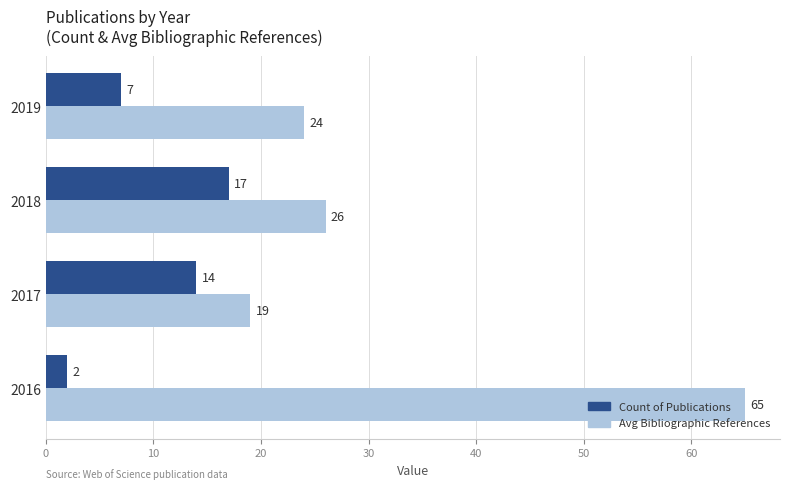

Between 2019 and 2018, which series saw the biggest shift?

Count of Publications